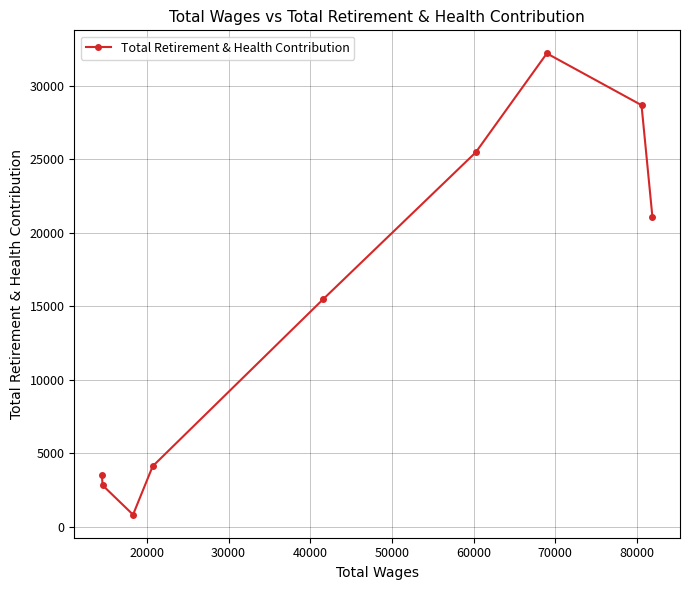

What is the value of the 4th point from the left?

4119